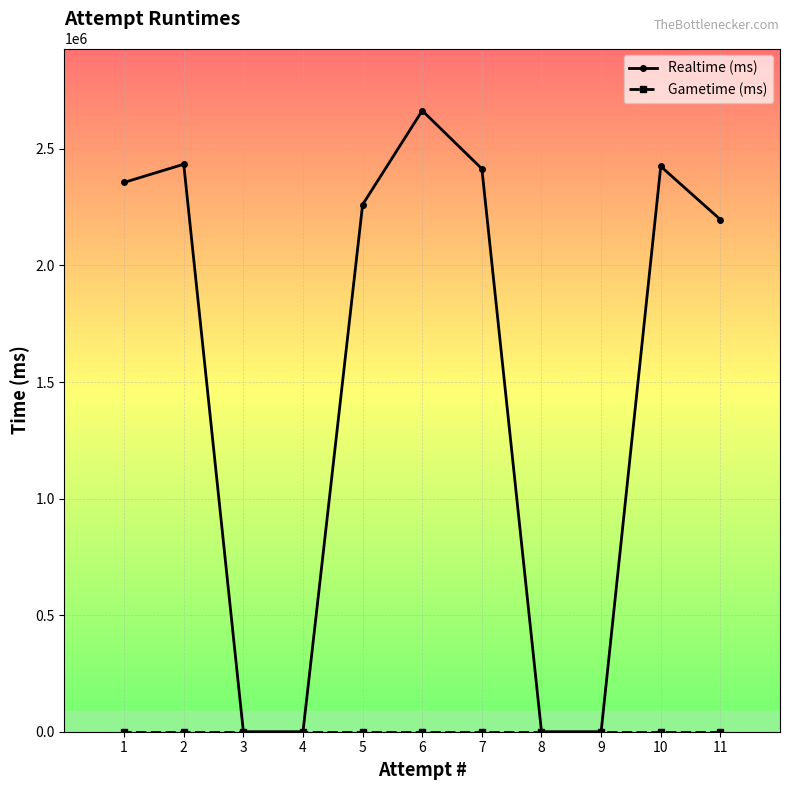

Where is Realtime (ms) nearest to the value 1332062?

11